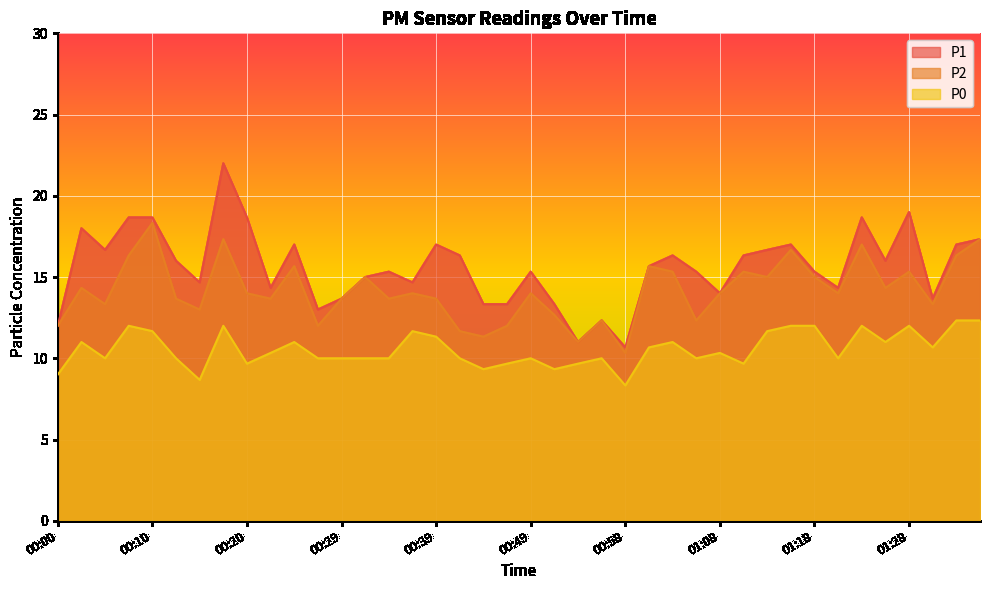

What is the highest value of the P0 series?

12.3